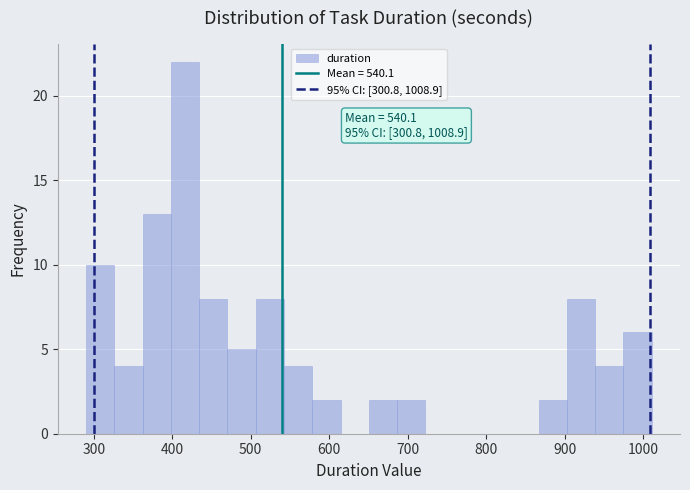

Read against the x-axis, roughly where is the centre of the tallest bar?

420